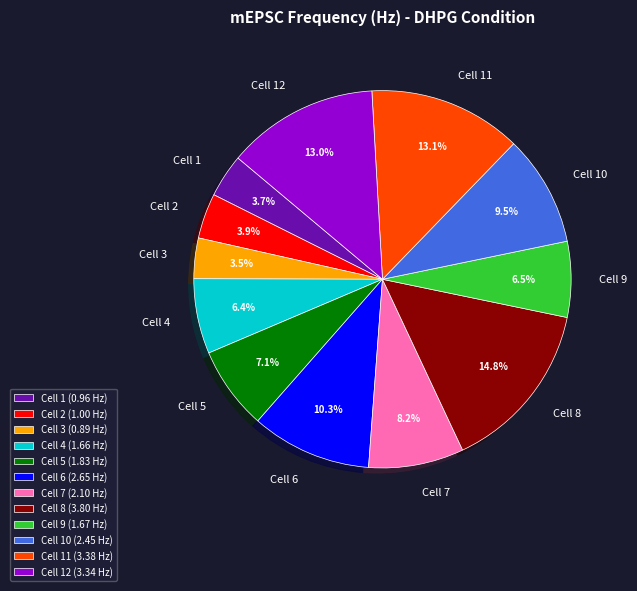

How many slices are in this pie chart?

12